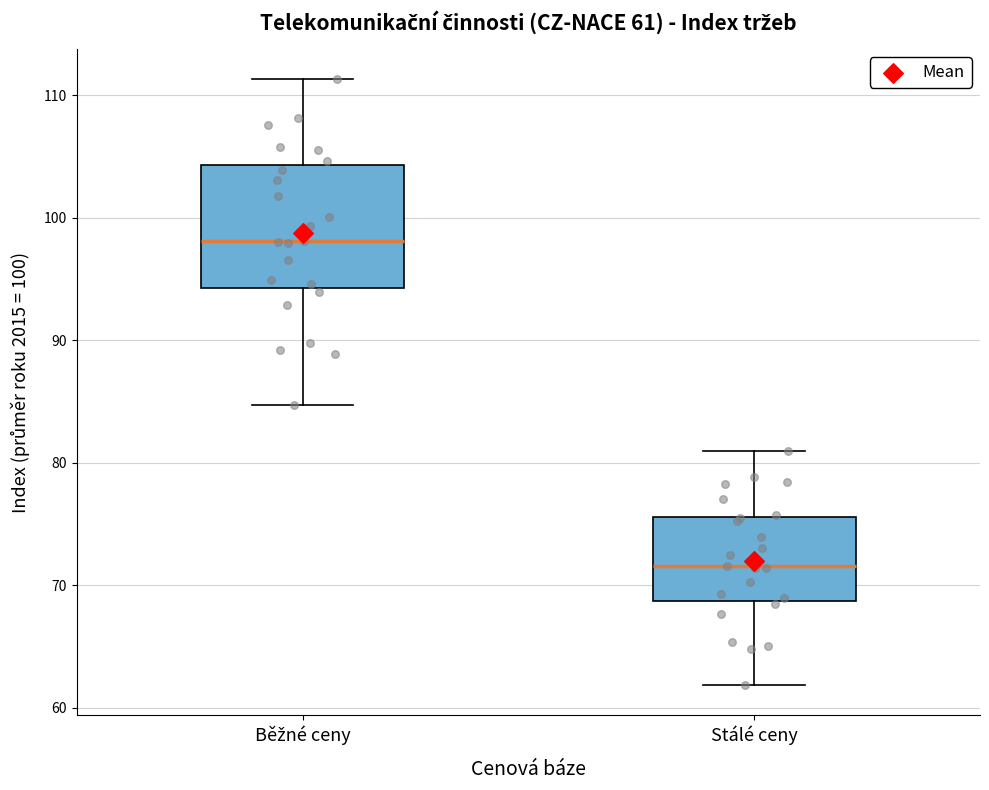

Which box's median line is the highest?

Běžné ceny